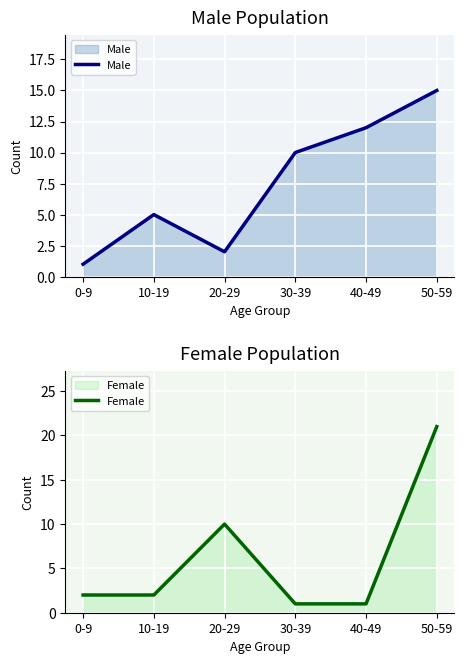

What is the difference between the Male values at 40-49 and 10-19?

7